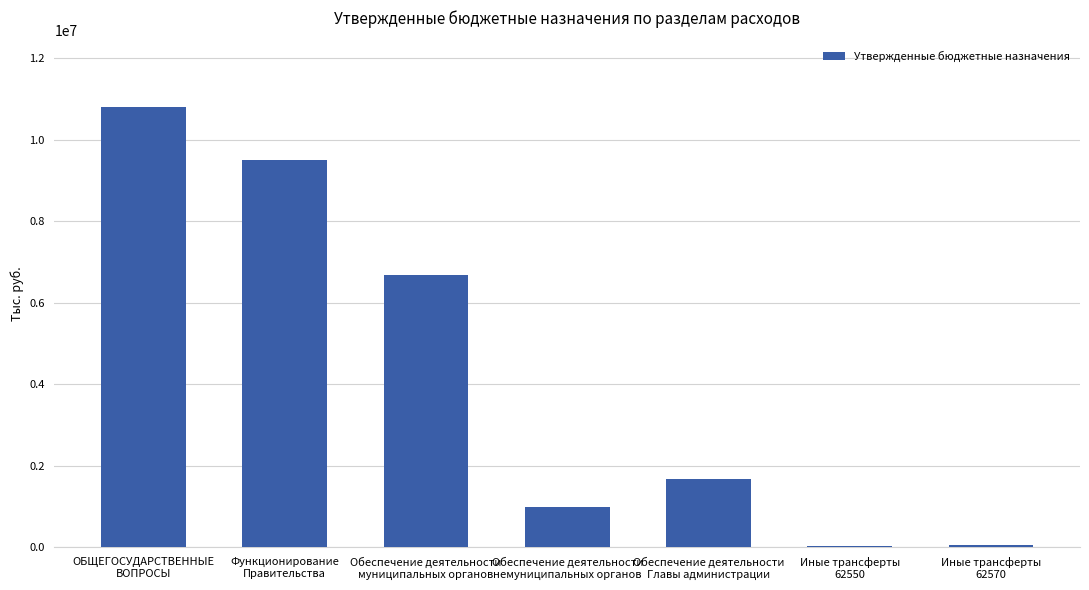

What is the average value?

4255508.1